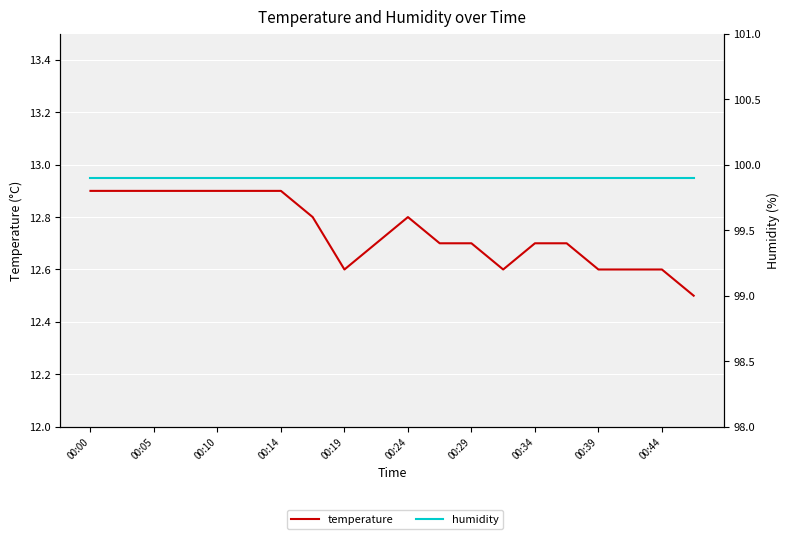

True or false: temperature has more than 1 interior local peaks.

False